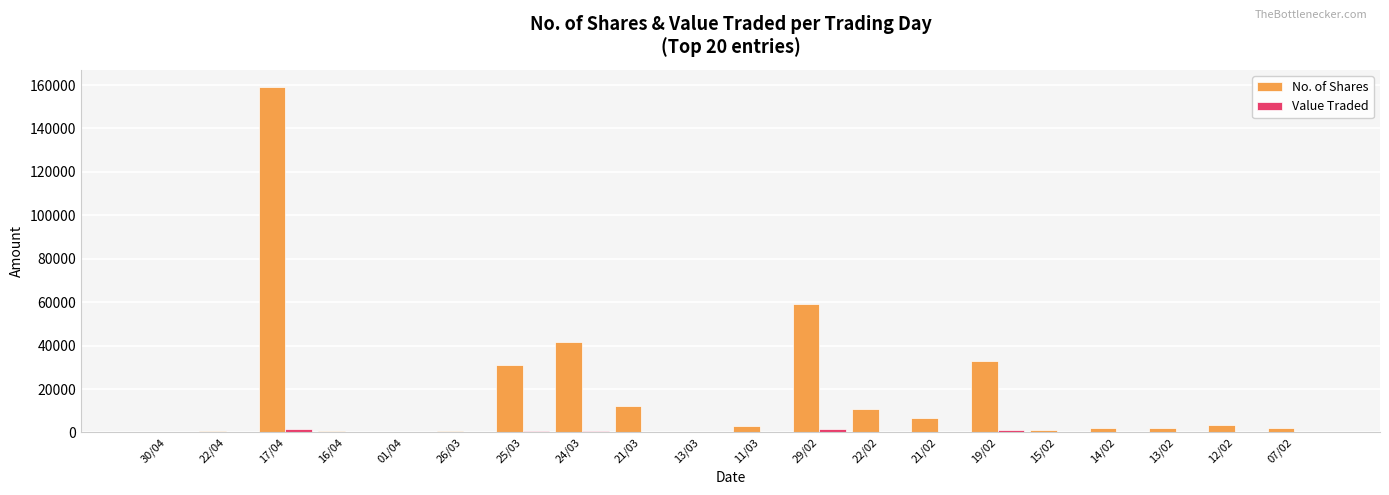

The Value Traded series shows 835 at 24/03. True or false?

True